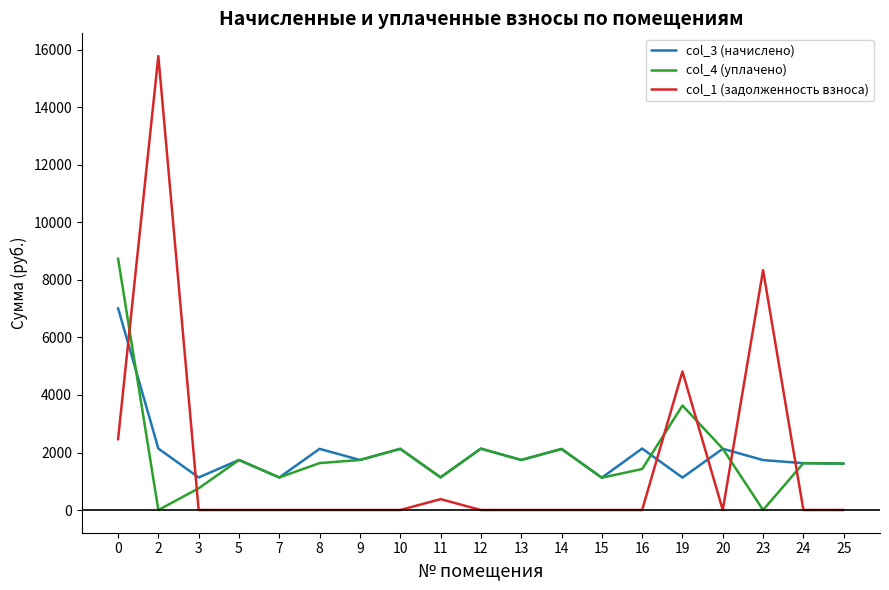

What is the average value of the col_1 (задолженность взноса) series?

1672.6